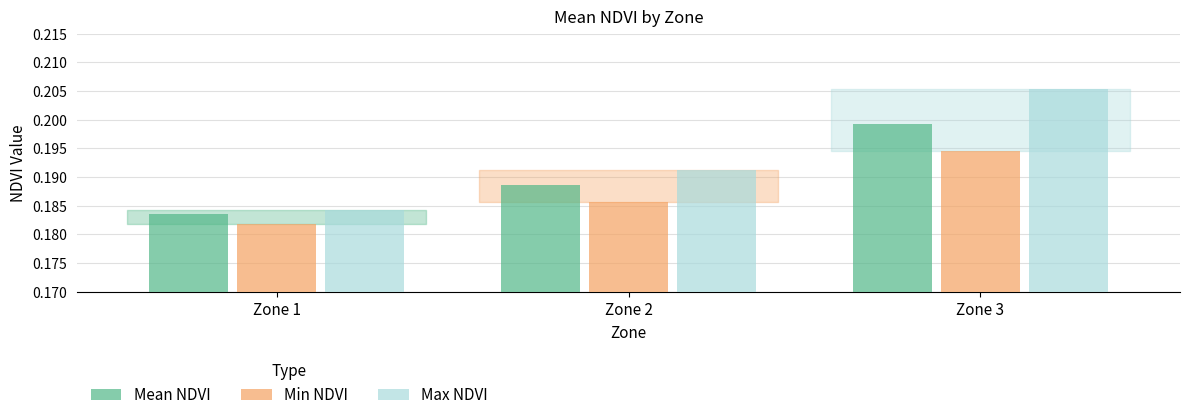

Which category has the highest value in the Min NDVI series?

Zone 3